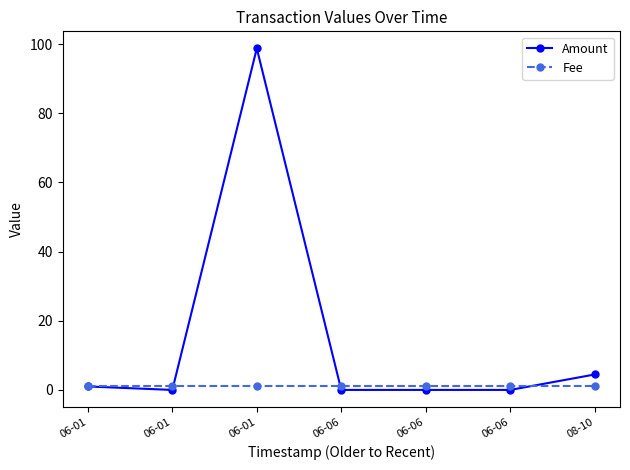

What are all the series names shown in the legend?

Amount, Fee